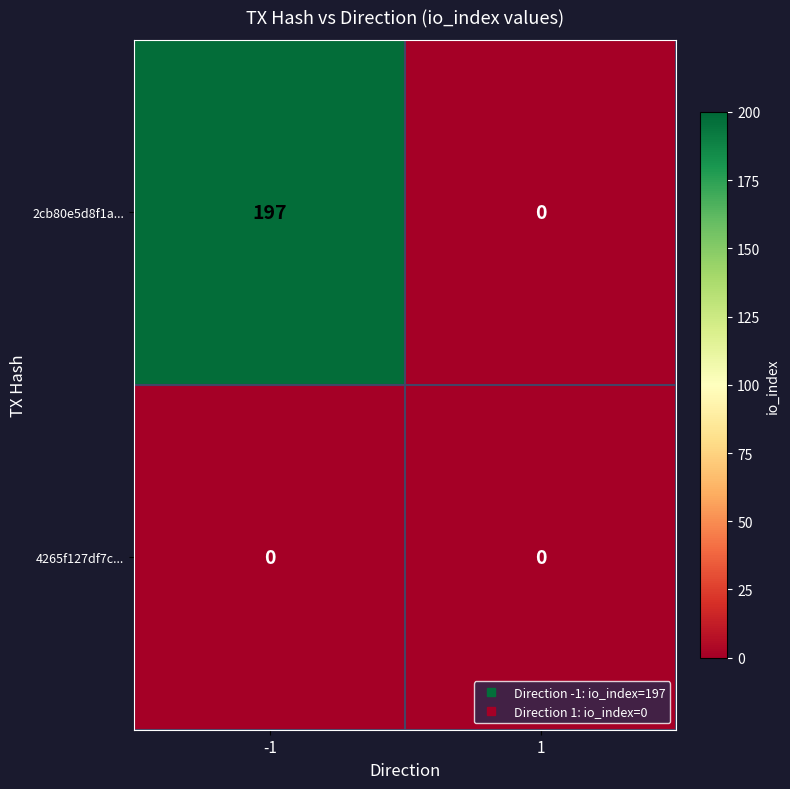

At -1, list the series in order from largest to smallest.

2cb80e5d8f1a..., 4265f127df7c...